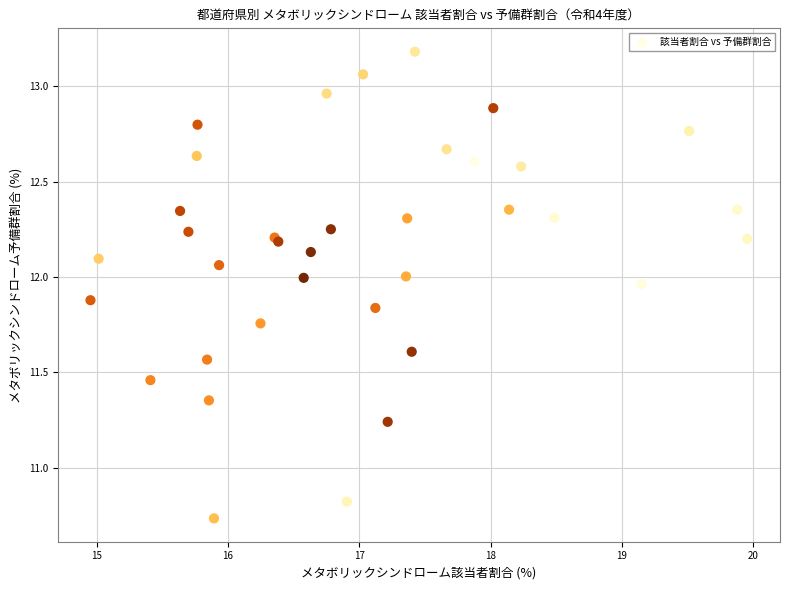

What Y value in the scatter plot is closest to 11?

10.8